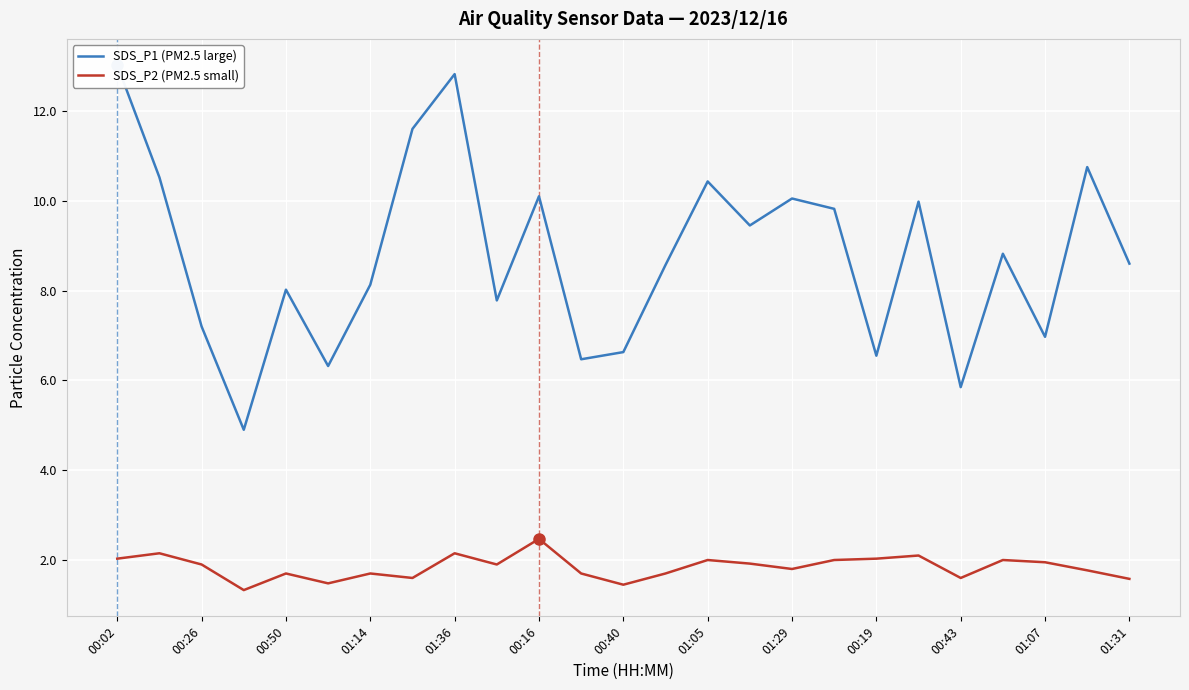

How many series are shown in this chart?

2